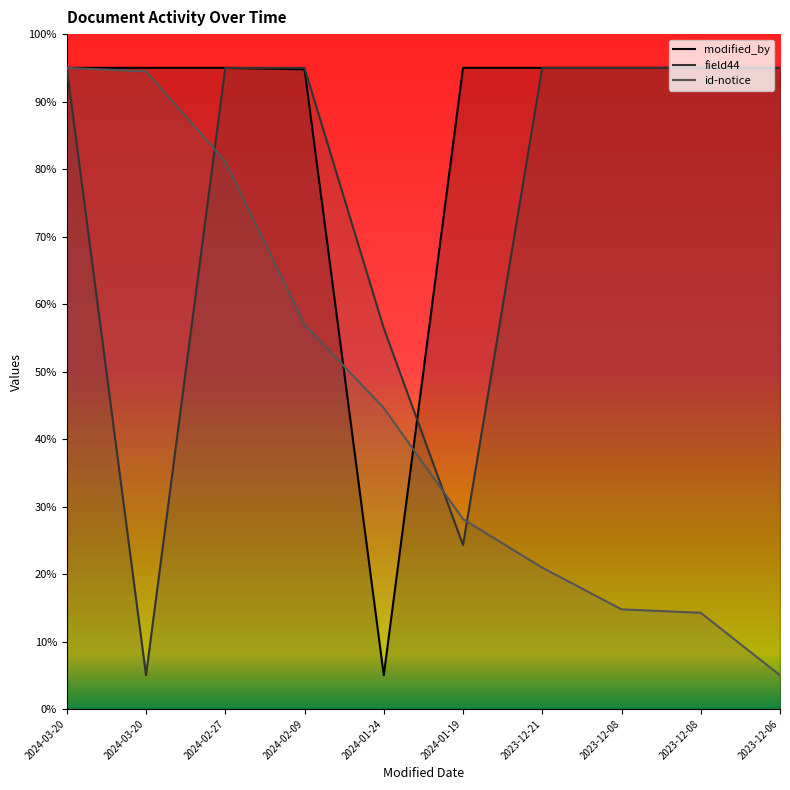

What is the value of the field44 point at the 9th from the left?

95.0